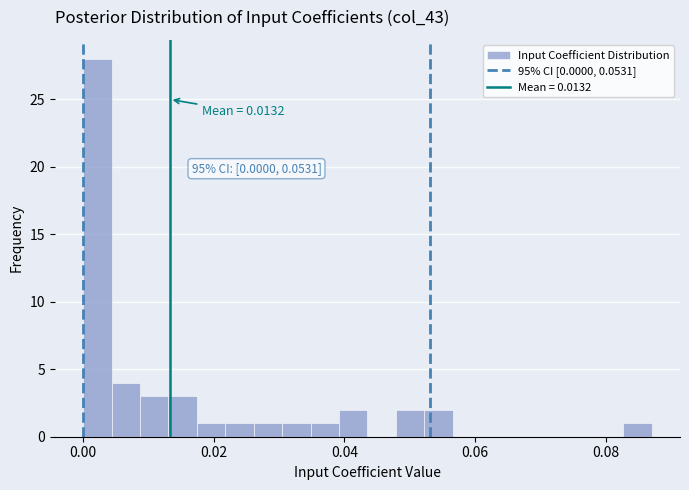

Around what value on the x-axis is the tallest bar? Give the approximate position of its centre, as read against the axis.

0.002